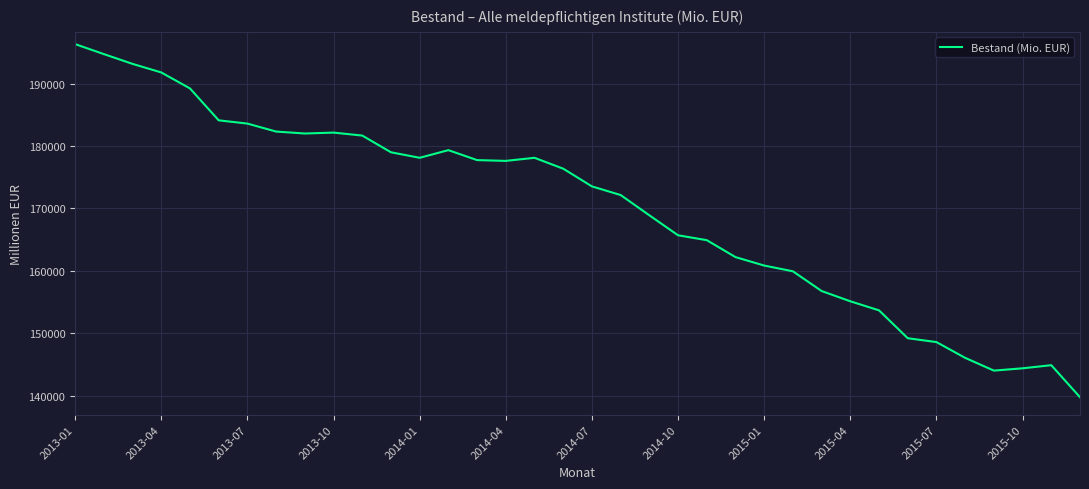

What is the smallest value displayed?

139762